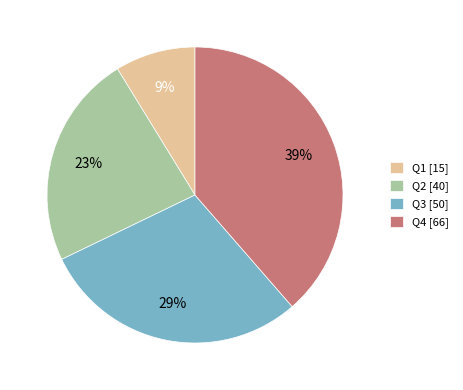

What is the smallest slice in the pie chart?

Q1 [15]